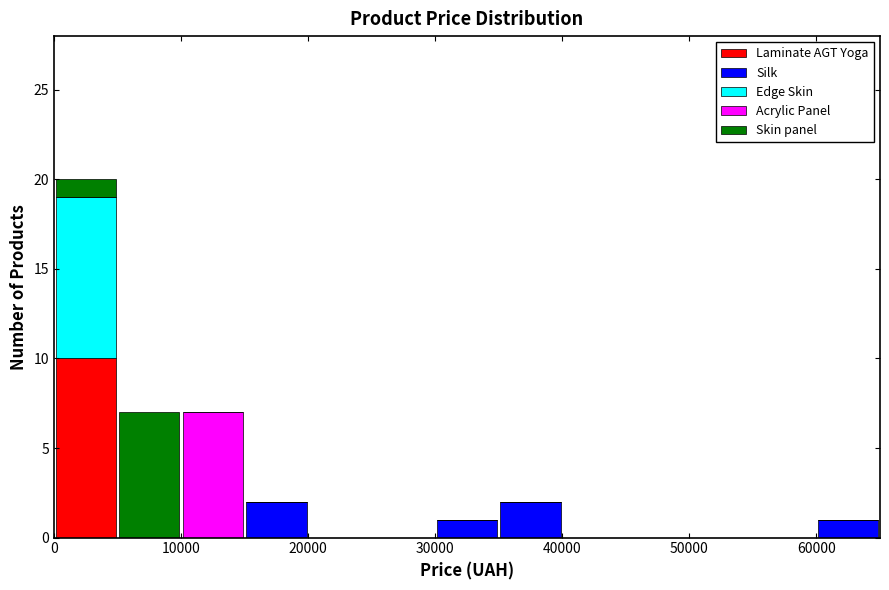

What is the total height of the stacked bar covering 15000 to 20000 on the x-axis? The values are not printed on the chart, so give them approximately, as read against the axis.

2